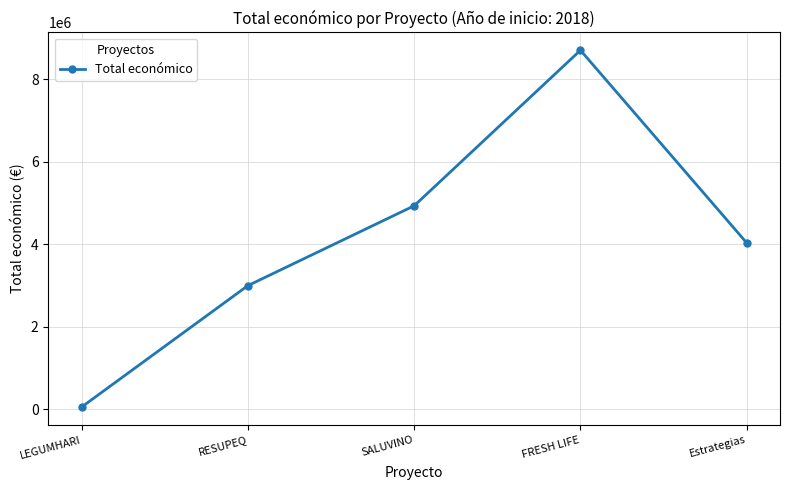

How many data points does each series have?

5